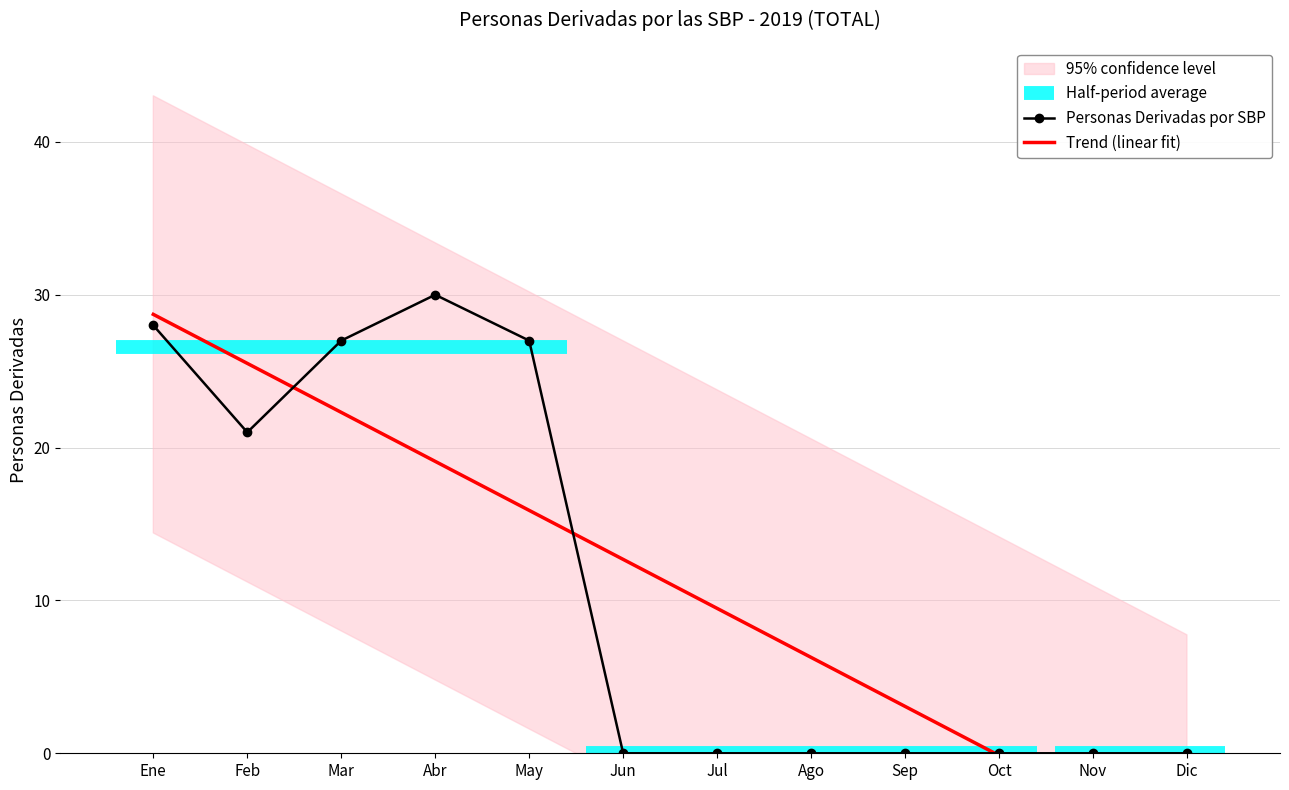

What is the difference between the second highest and minimum values?

28